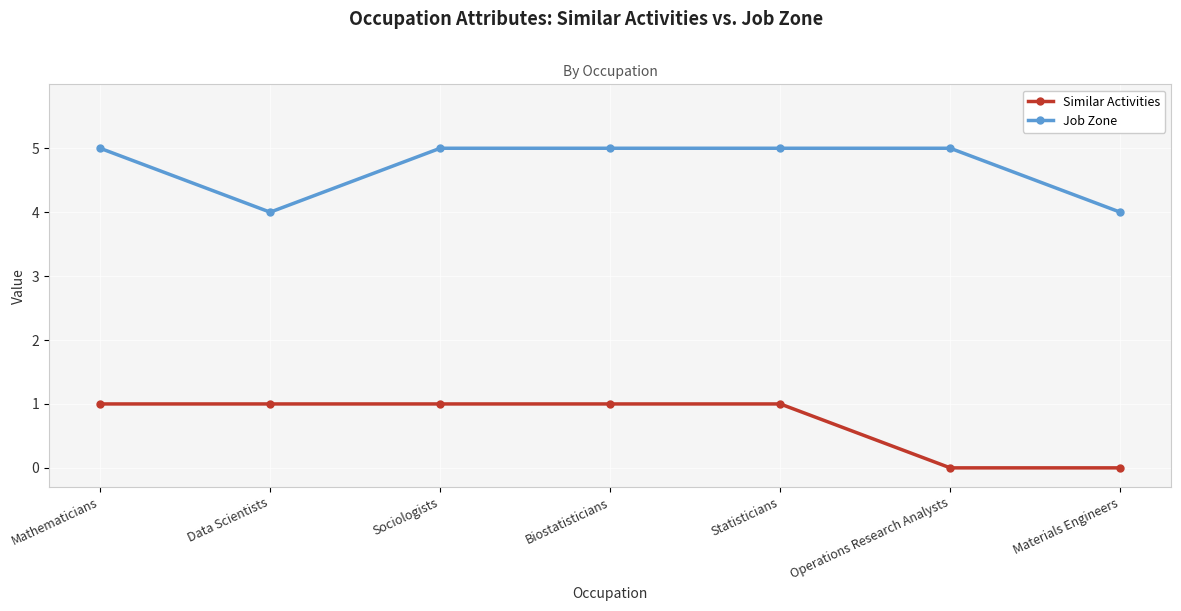

What is the label of the 5th point from the left?

Statisticians